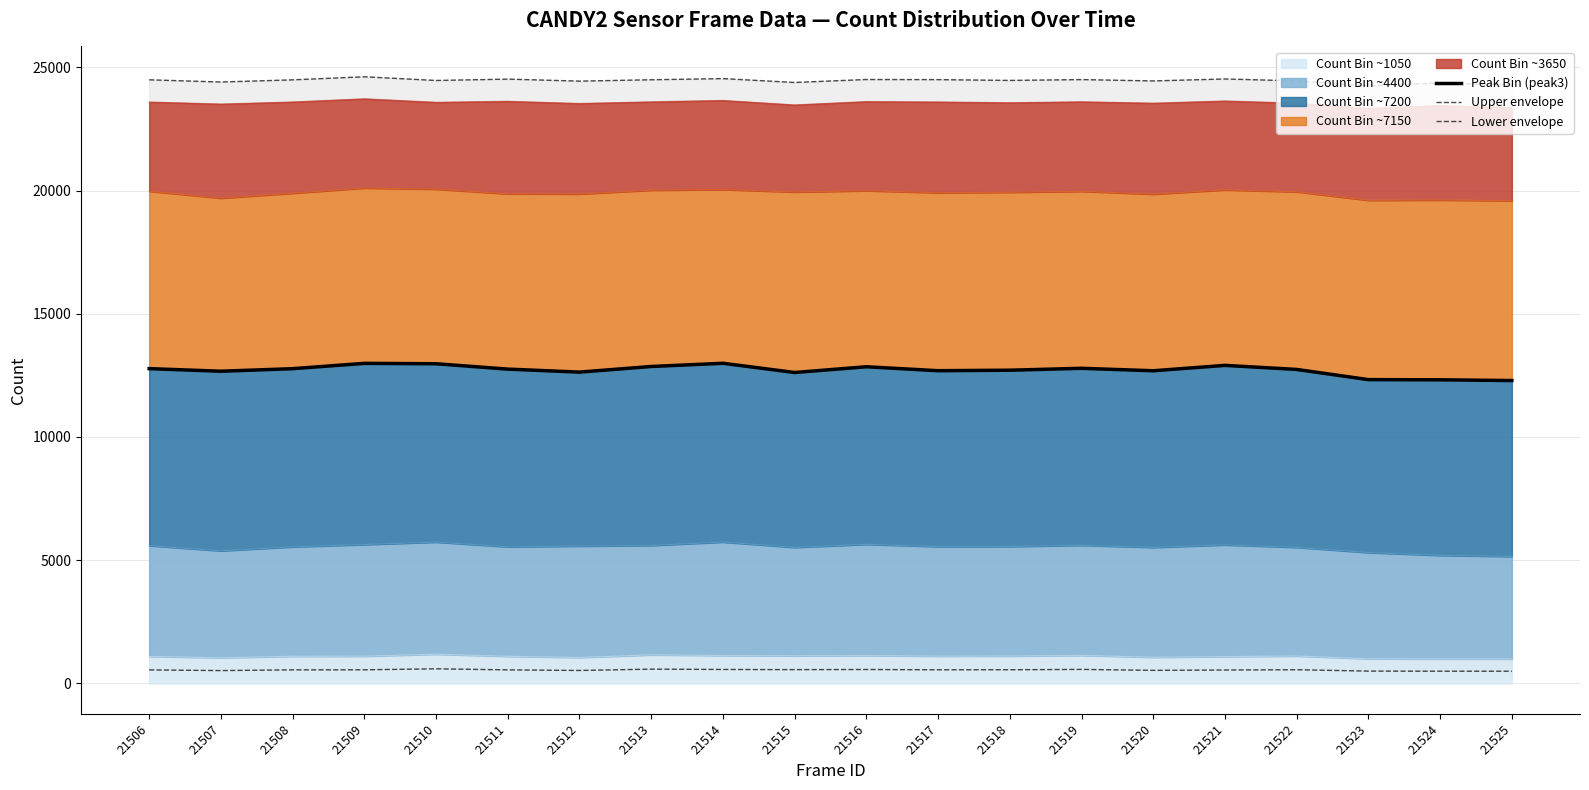

Which category has the lowest value in the Upper envelope series?

21523